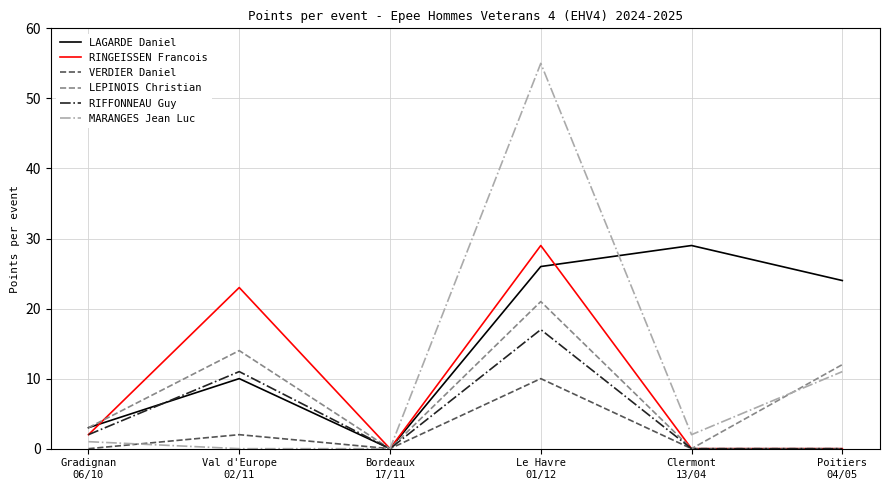

Which series has the largest total across all categories?

LAGARDE Daniel